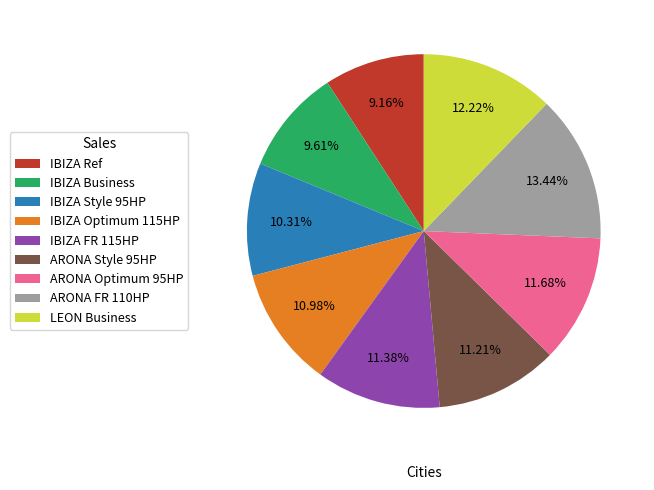

Is the sum of ARONA FR 110HP and IBIZA FR 115HP greater than half?

No